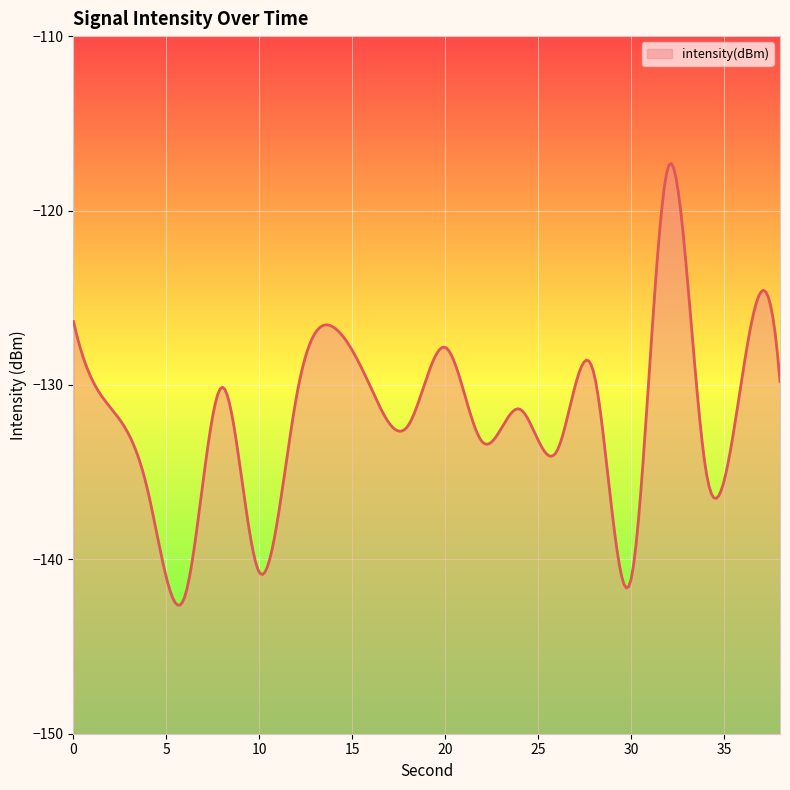

At which category does the chart reach its minimum across all series?

6